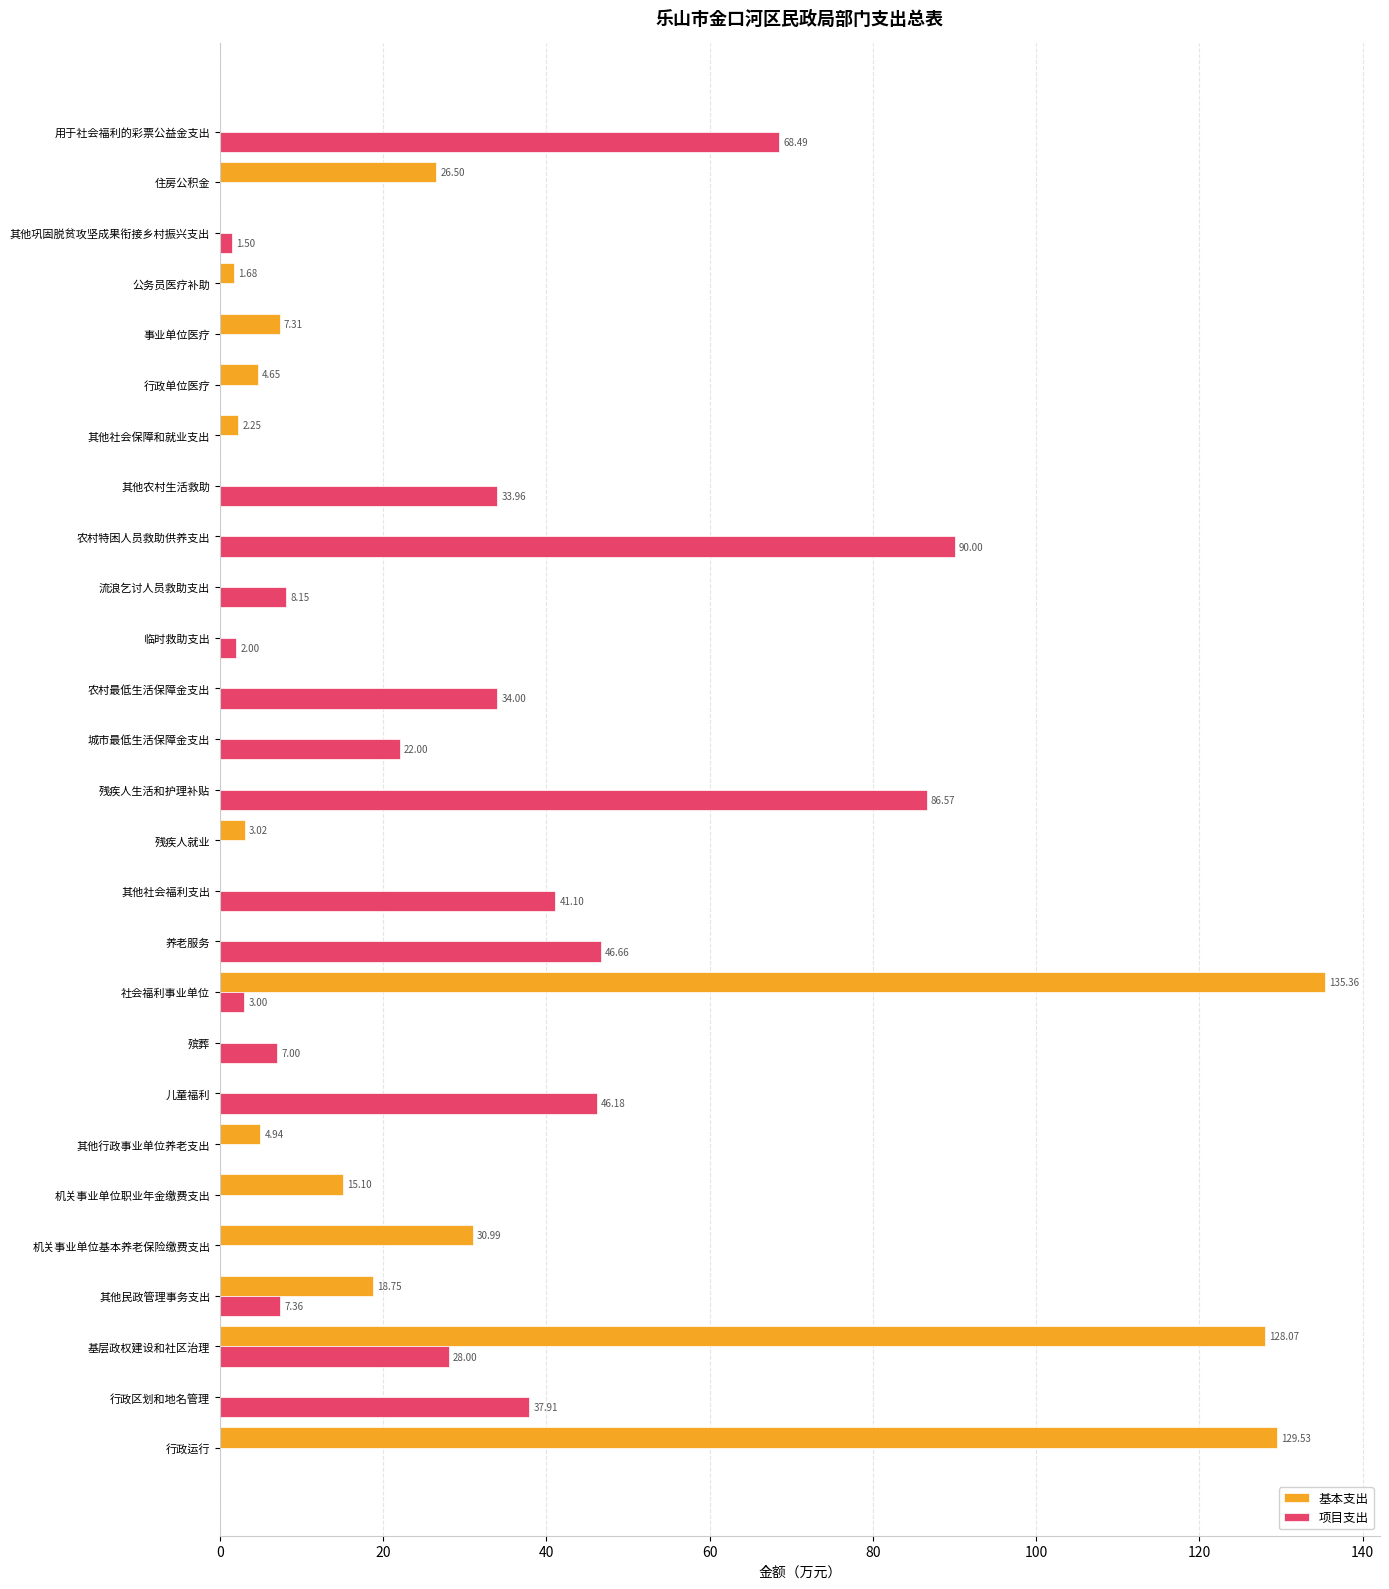

What is the sum of all 项目支出 values?

563.9